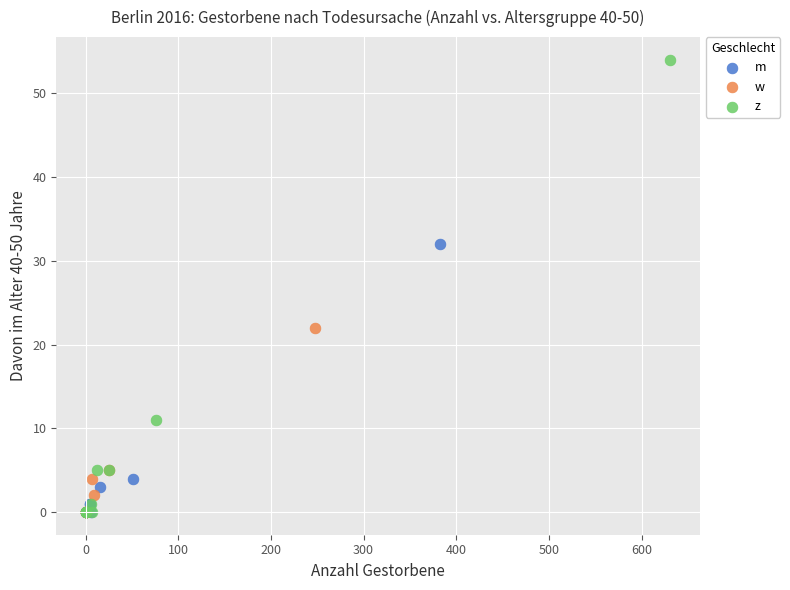

Which series contains the highest Y value?

z